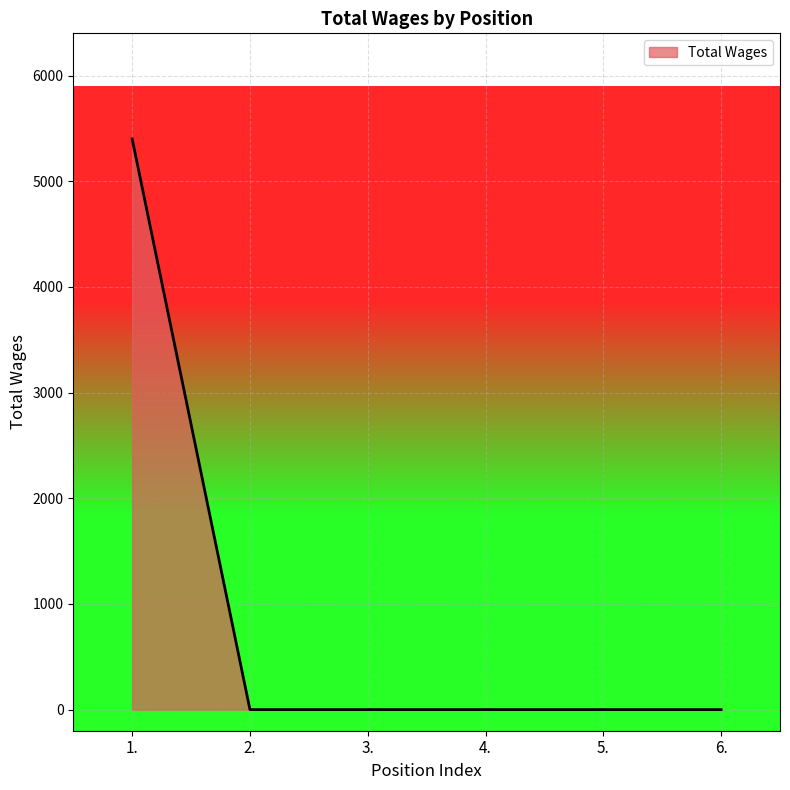

Does the chart display data point markers on the line(s)?

No